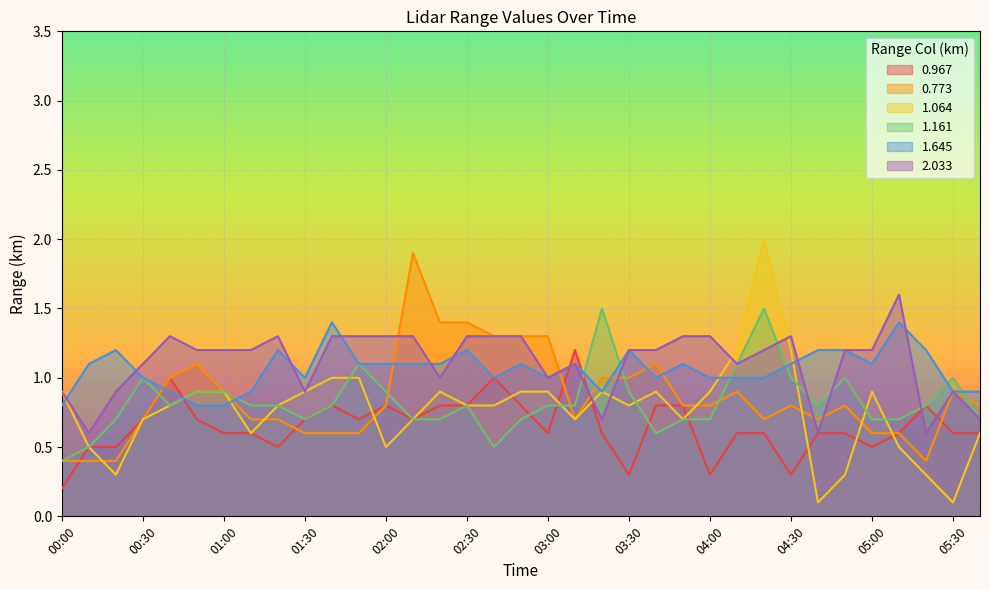

Rank the categories by 1.161 value from highest to lowest.

03:20, 04:20, 01:50, 04:10, 00:30, 04:30, 04:50, 05:30, 00:50, 01:00, 02:00, 03:30, 00:40, 01:10, 01:20, 01:40, 02:30, 03:00, 03:10, 04:40, 05:20, 00:20, 01:30, 02:10, 02:20, 02:50, 03:50, 04:00, 05:00, 05:10, 05:40, 03:40, 00:10, 02:40, 00:00